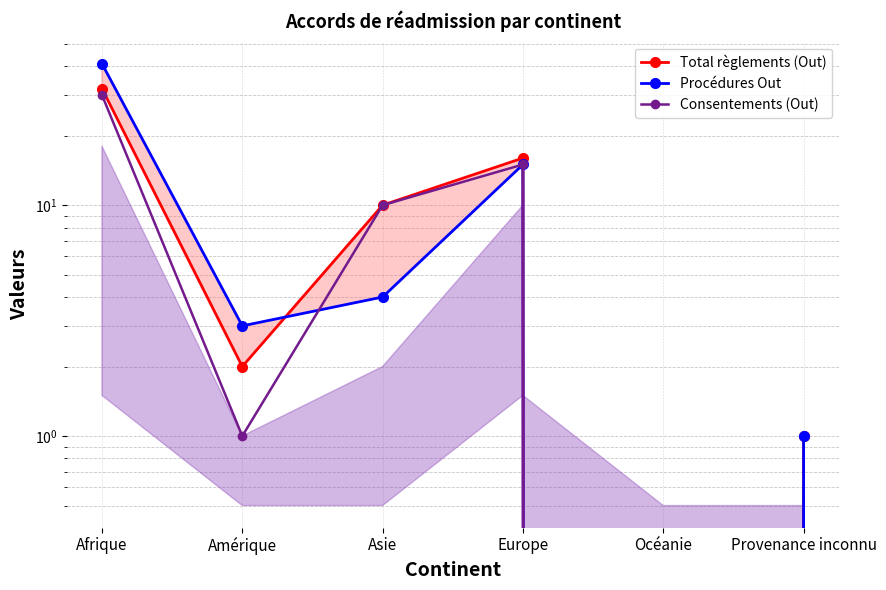

What is the total value across all series at Europe?

46